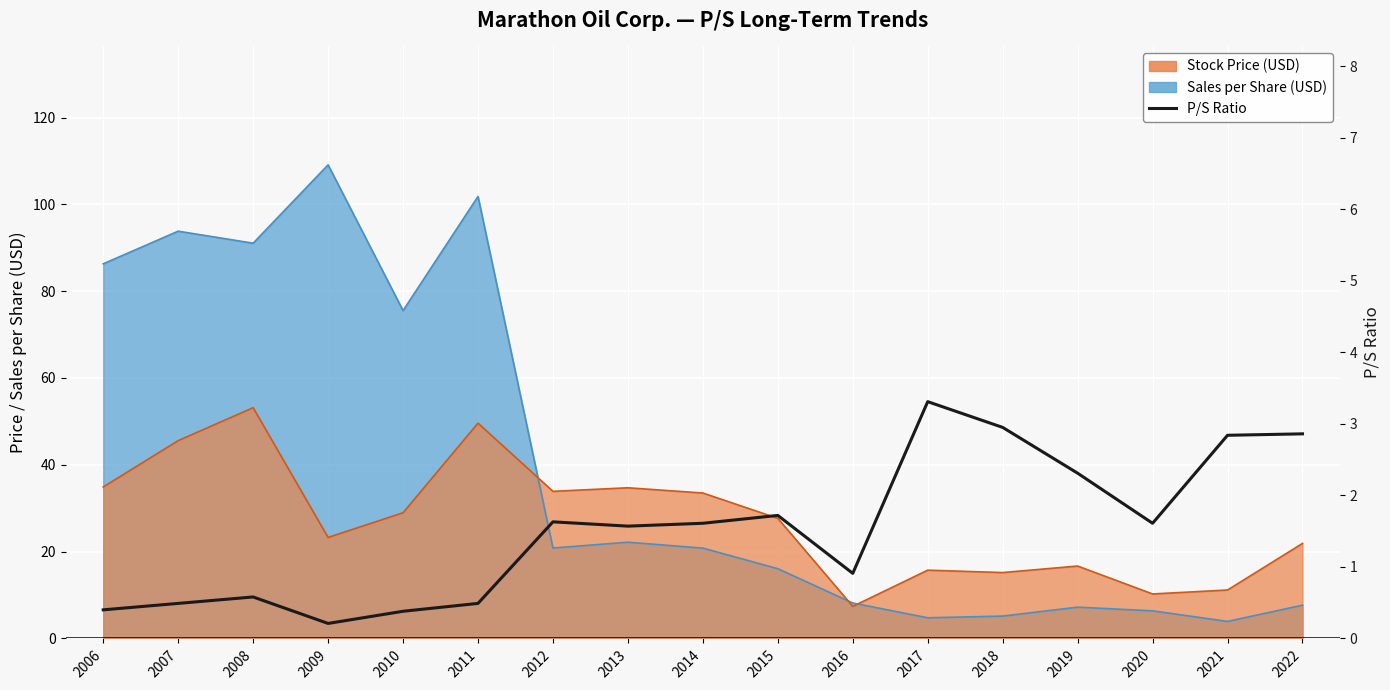

Is it true that the value at 2022 is 2.9?

True